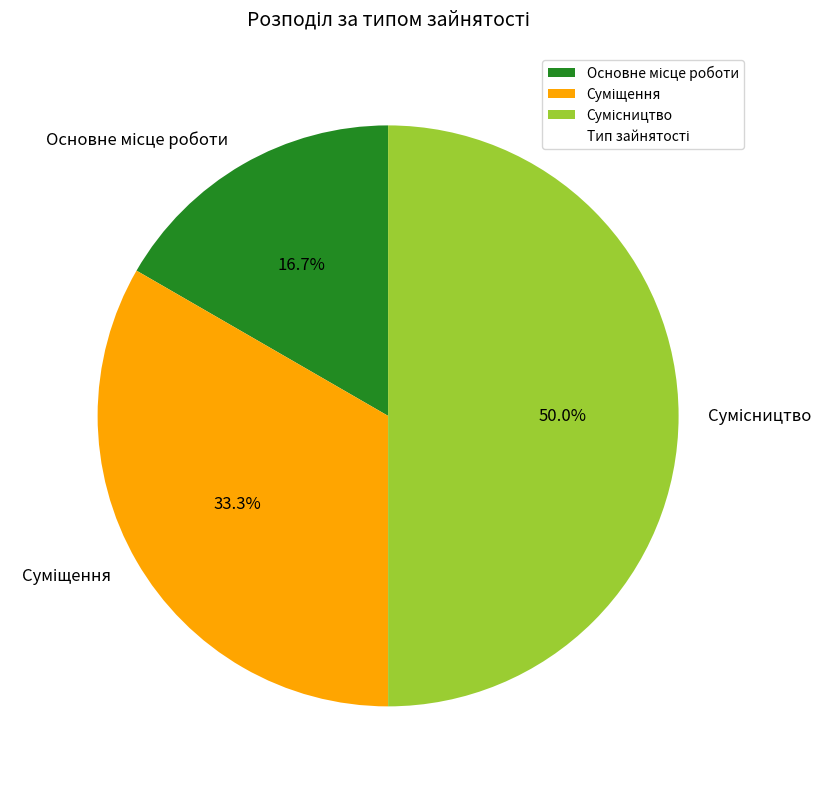

Does Основне місце роботи account for over 50% of the chart?

No